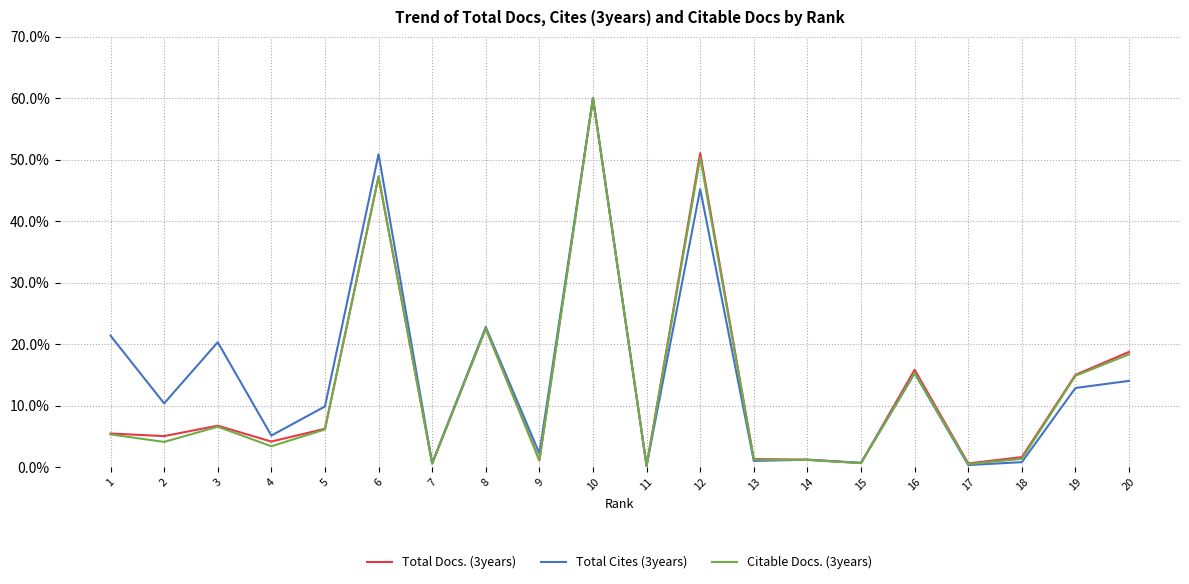

The Total Docs. (3years) series shows 1.2 at 14. True or false?

True